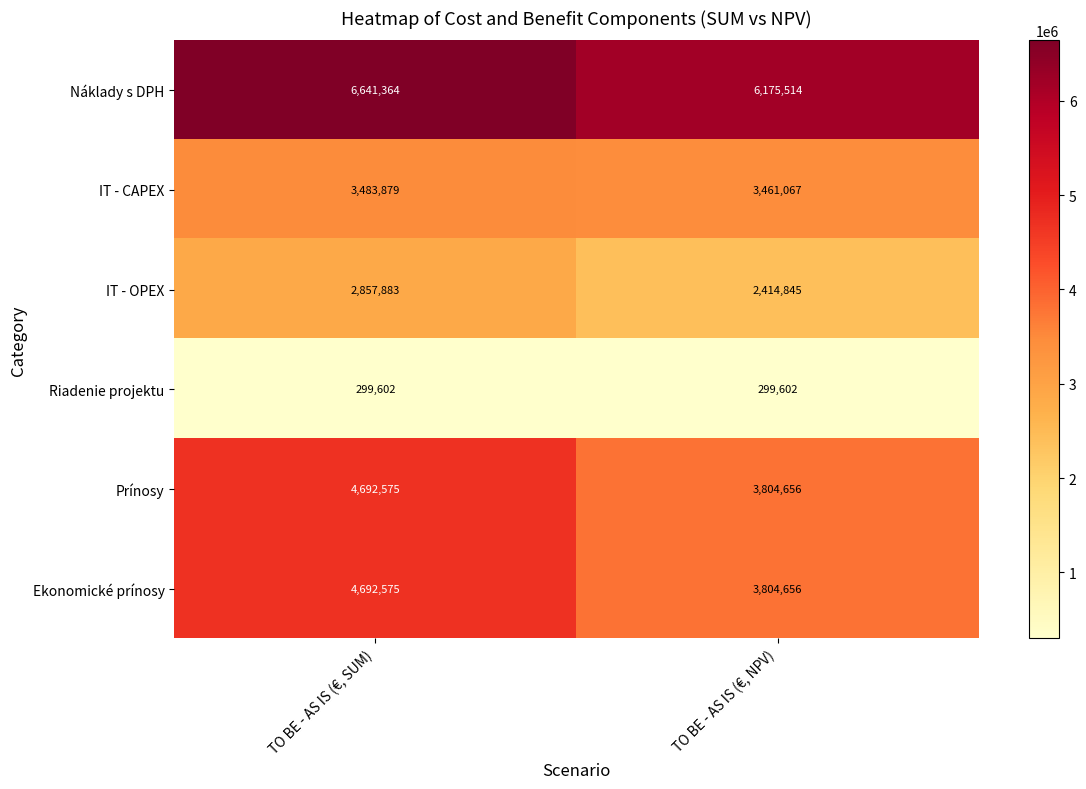

What is the approximate value of Náklady s DPH at TO BE - AS IS (€, NPV)?

6175514